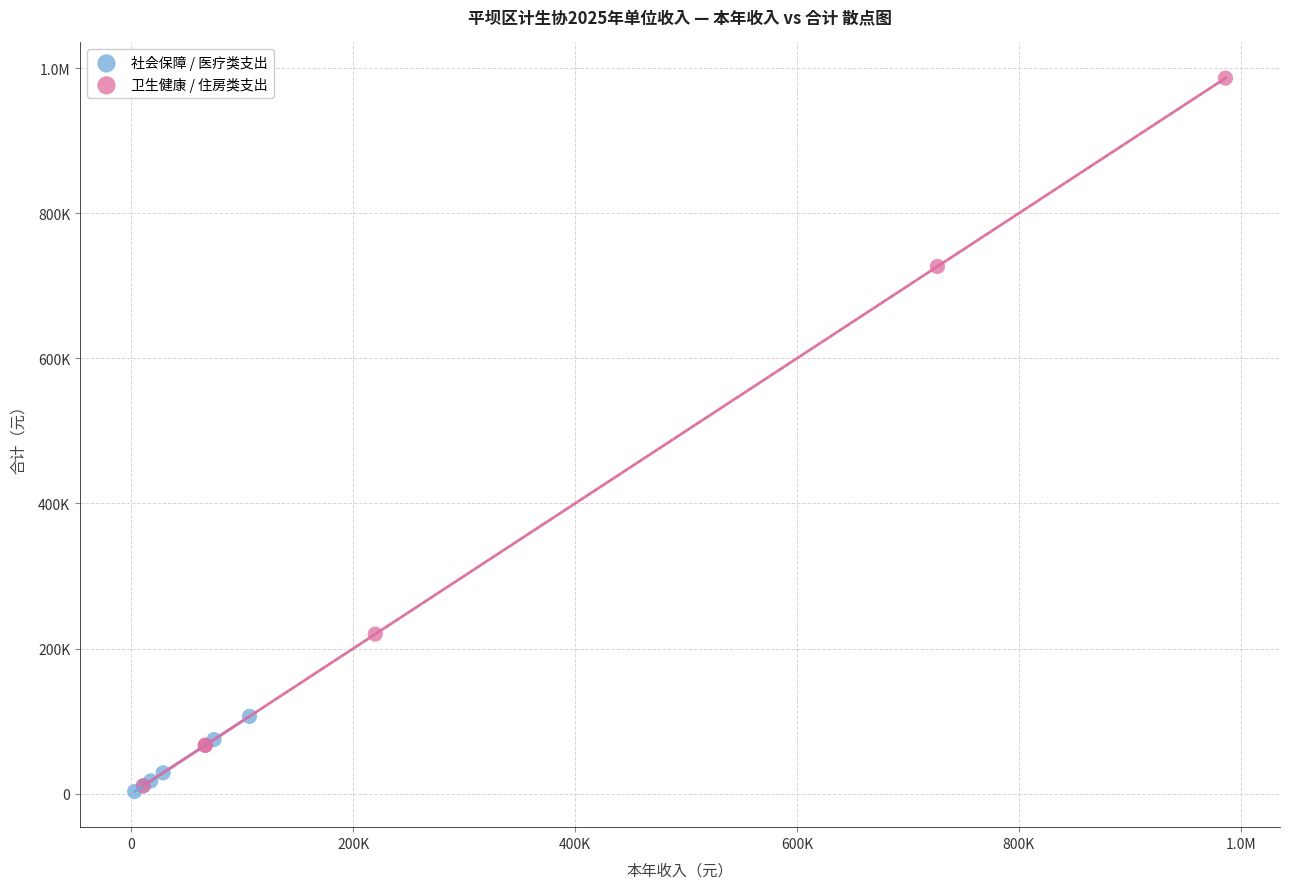

What are all the series names shown in the legend?

社会保障 / 医疗类支出, 卫生健康 / 住房类支出